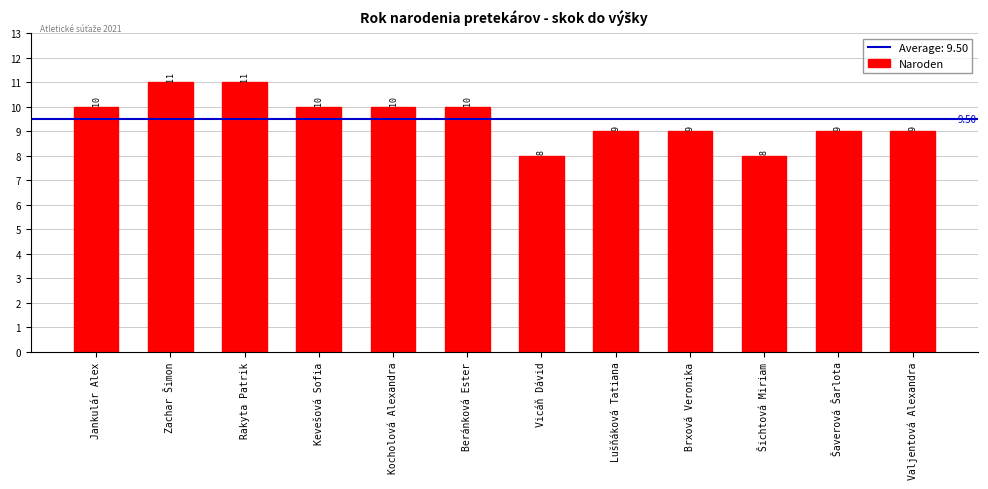

How many series are shown in this chart?

1